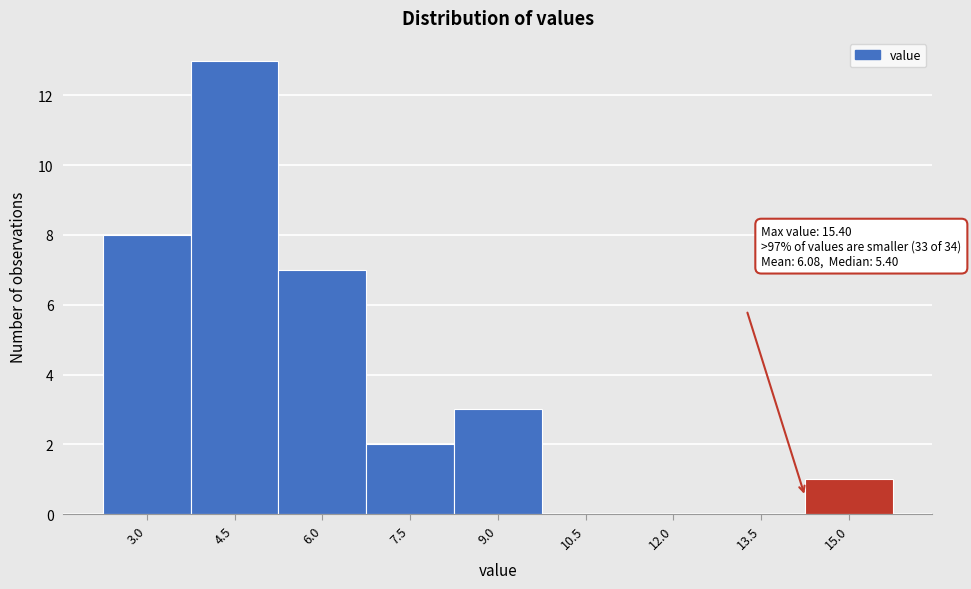

Reading left to right, what are all the values shown in this chart?

3.0=8	4.5=13	6.0=7	7.5=2	9.0=3	10.5=0	12.0=0	13.5=0	15.0=1